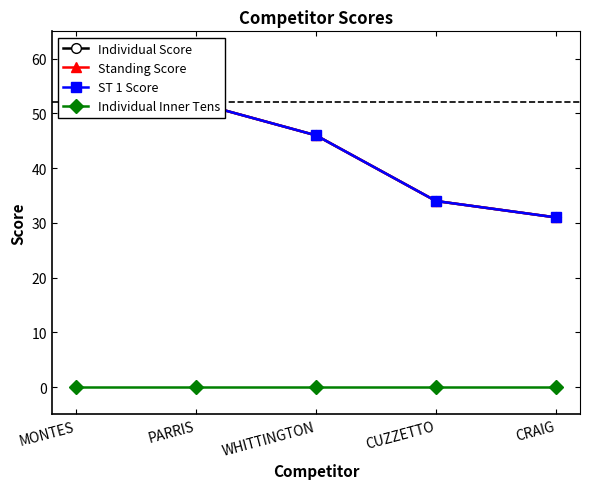

At which category is the sum across all series the highest?

MONTES